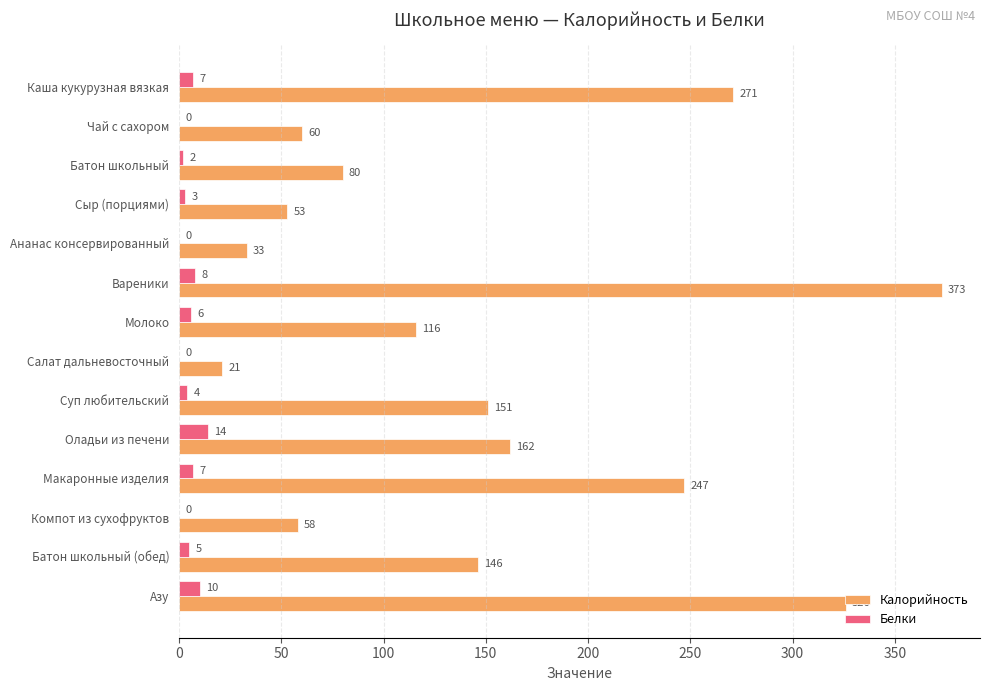

What is the sum of all Калорийность values?

2097